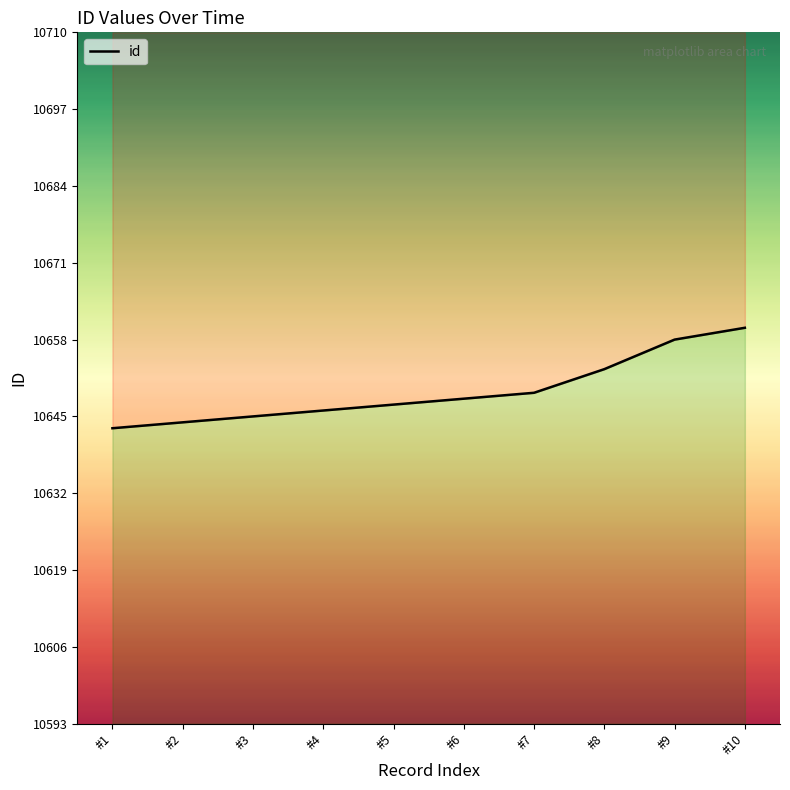

Reading left to right, list all the values displayed in this chart.

10643	10644	10645	10646	10647	10648	10649	10653	10658	10660